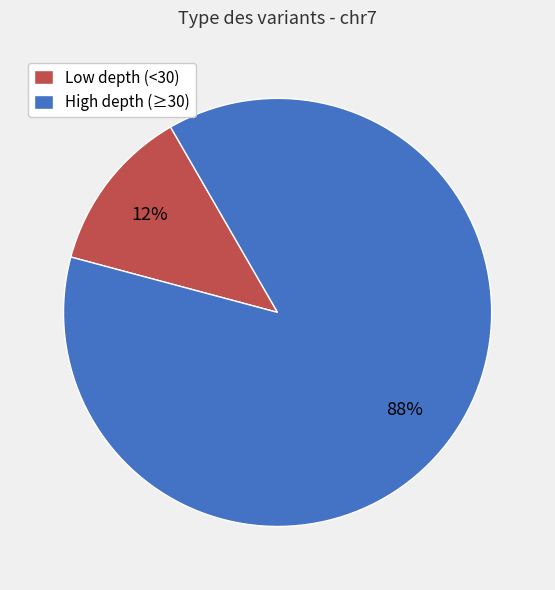

Rank the categories by value from lowest to highest.

Low depth (<30), High depth (≥30)